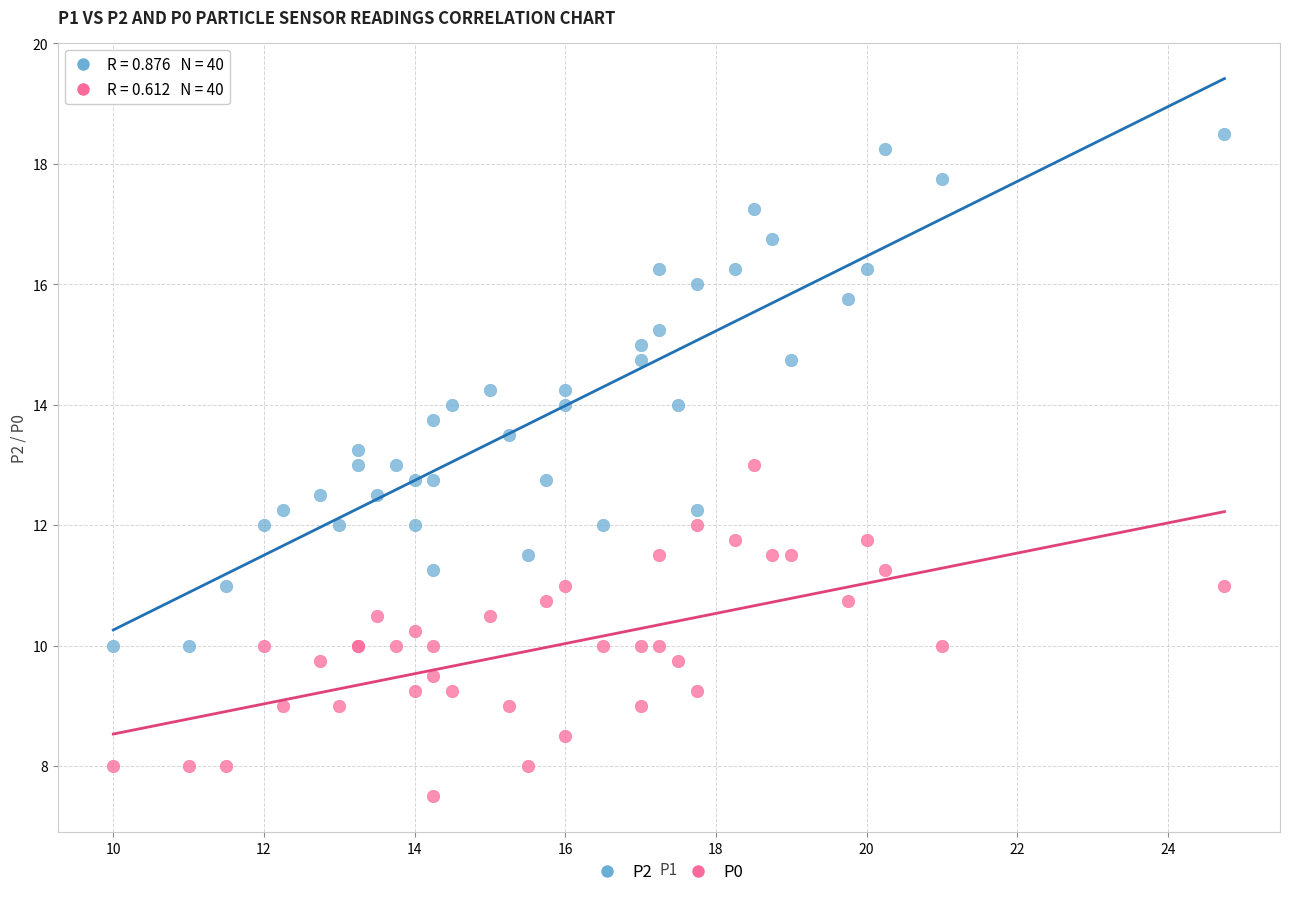

Which series has the widest spread of Y values?

P2